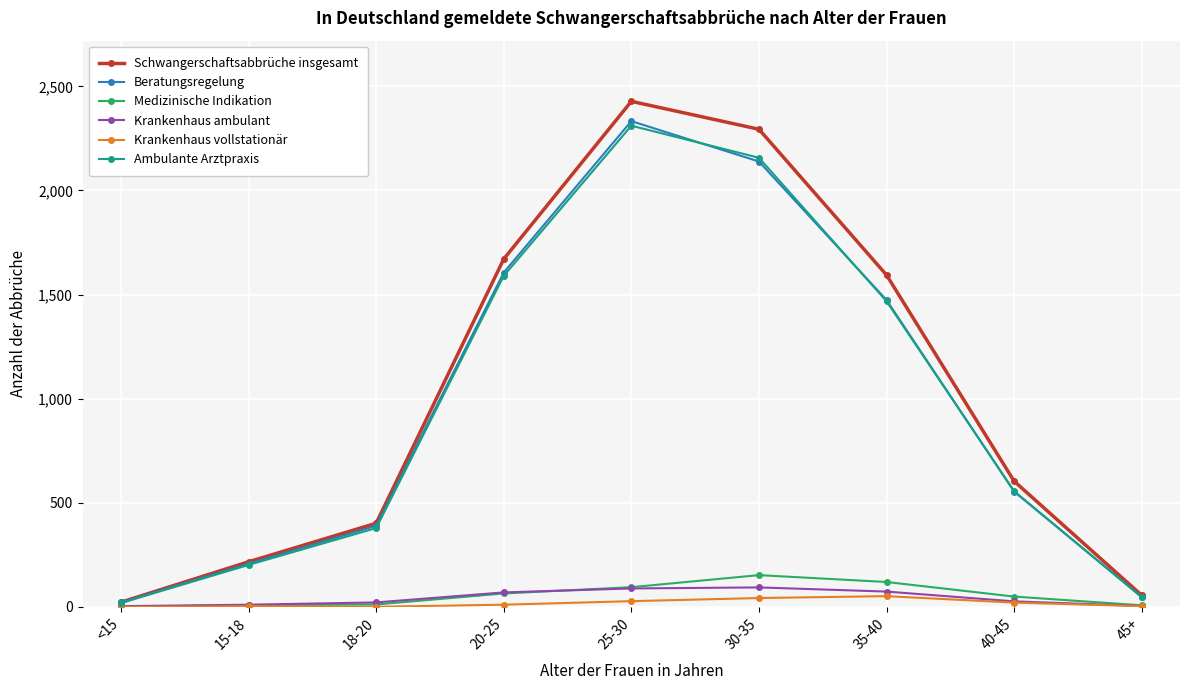

What are all the series names shown in the legend?

Schwangerschaftsabbrüche insgesamt, Beratungsregelung, Medizinische Indikation, Krankenhaus ambulant, Krankenhaus vollstationär, Ambulante Arztpraxis